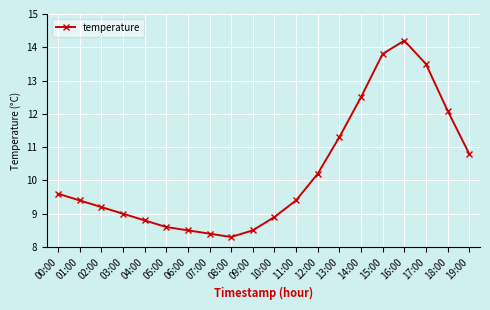

What is the label of the 9th point from the left?

08:00